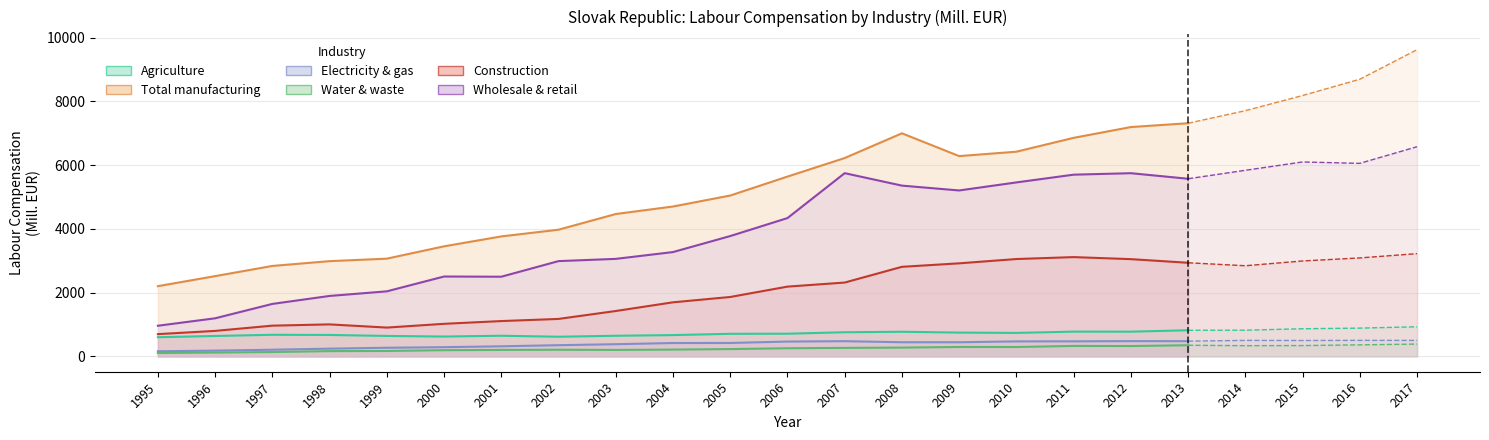

What is the sum of the Water & waste values at 2001 and 2012?

528.0